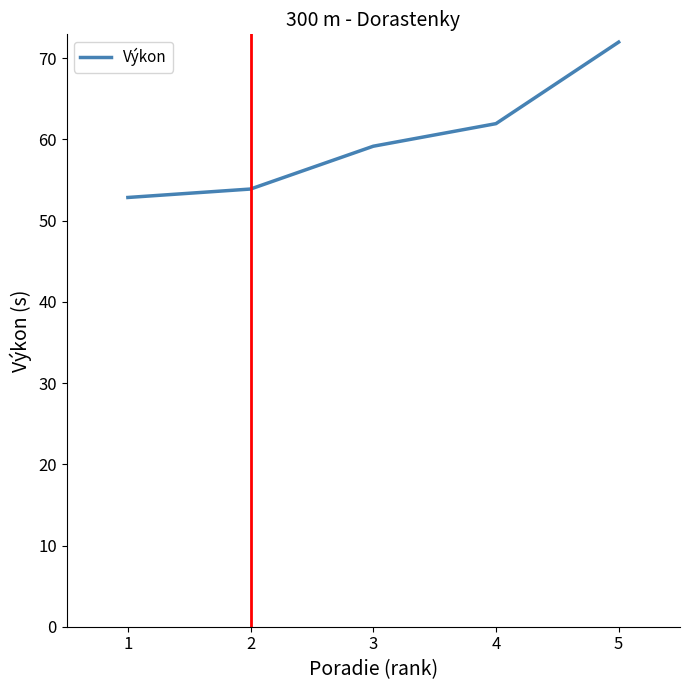

Approximately how many times larger is the value at 4 compared to 3?

1.0